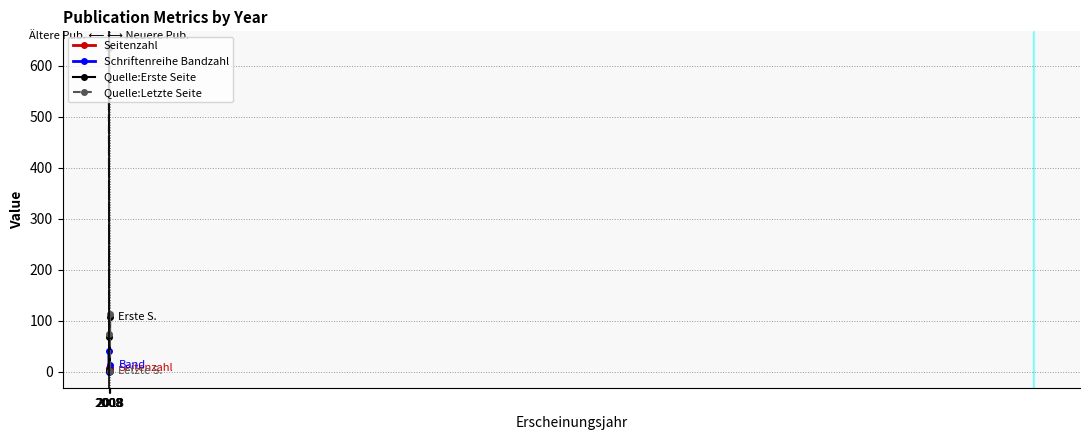

What is the value of the Seitenzahl point at the 3rd from the left?

6